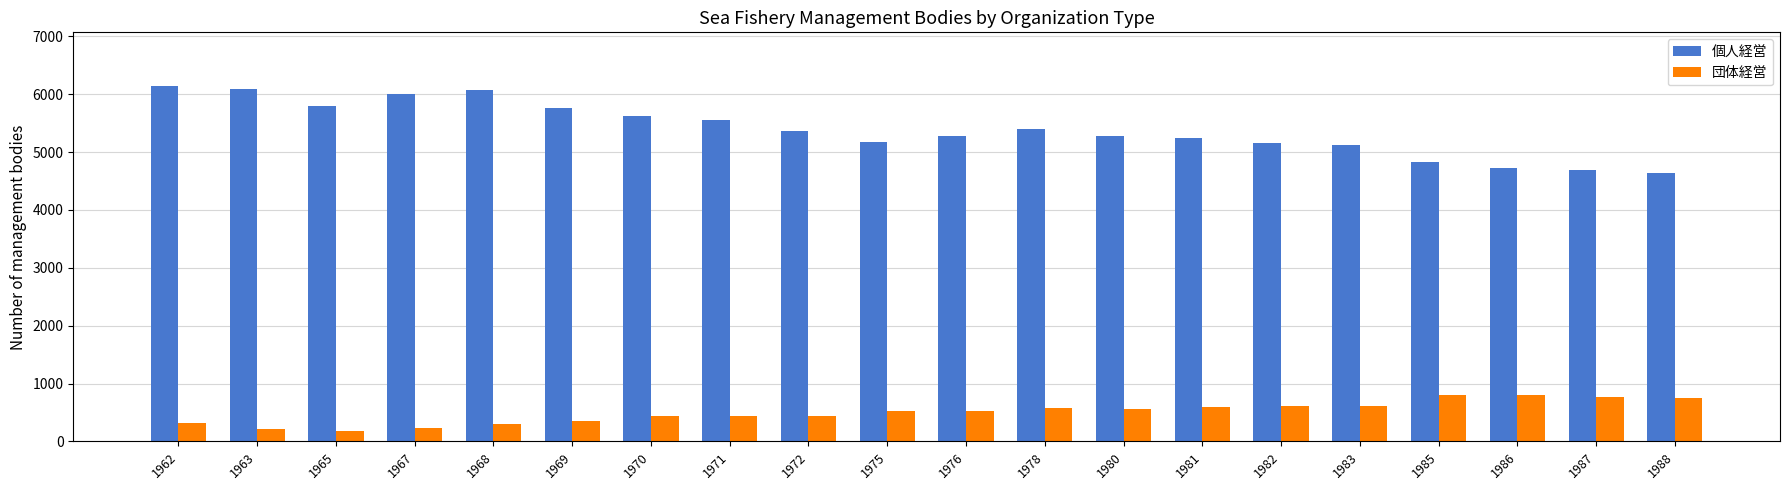

The 団体経営 series shows 763 at 1987. True or false?

True